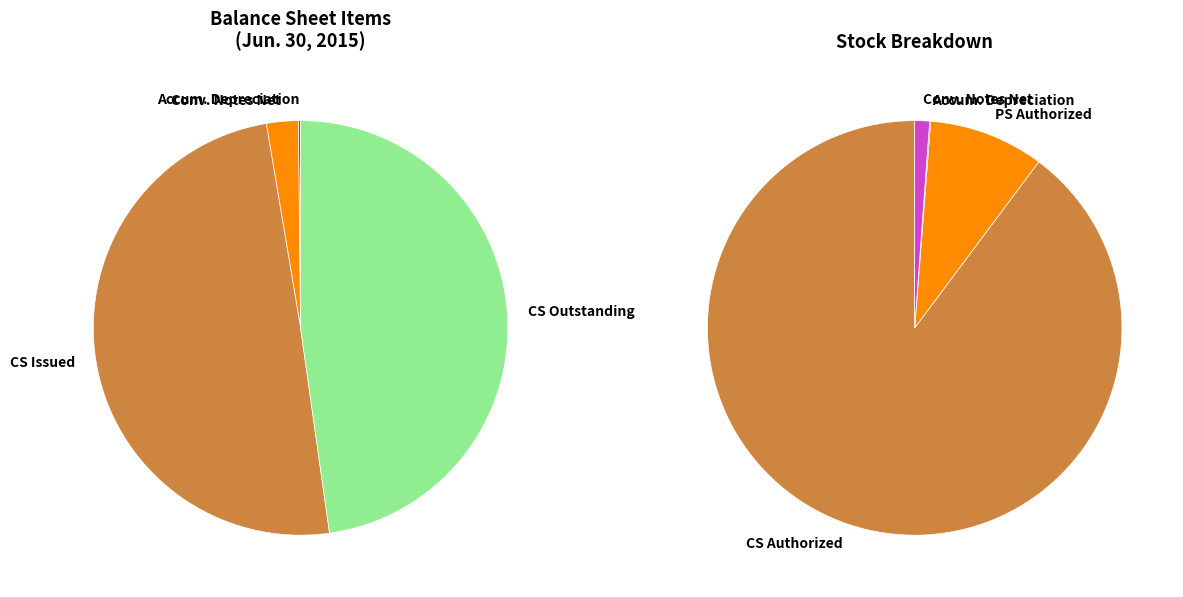

Is there a majority slice in this chart?

Yes